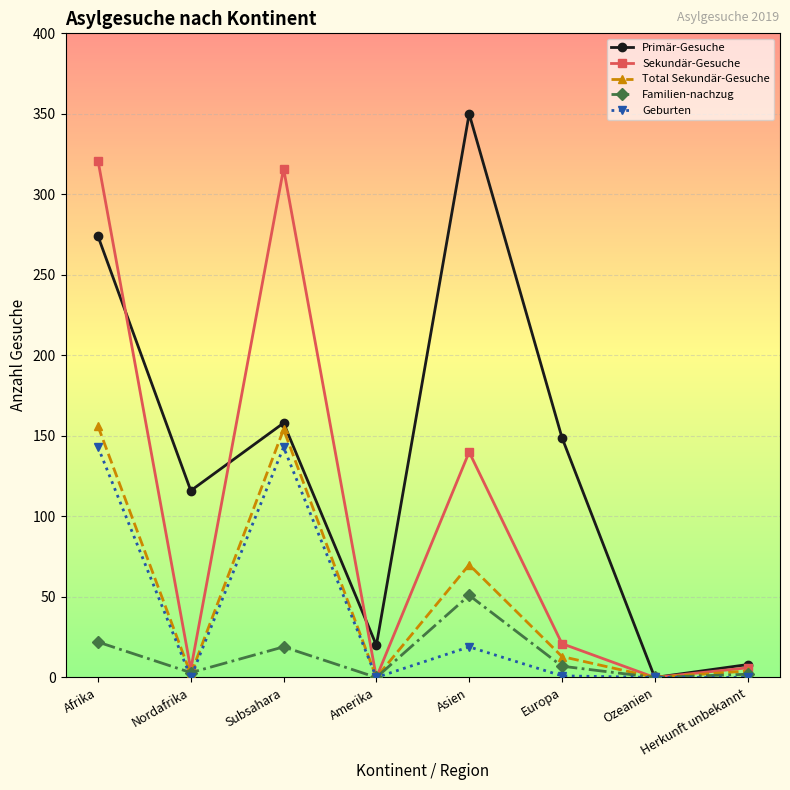

At which label does Familien-nachzug first exceed 7?

Afrika